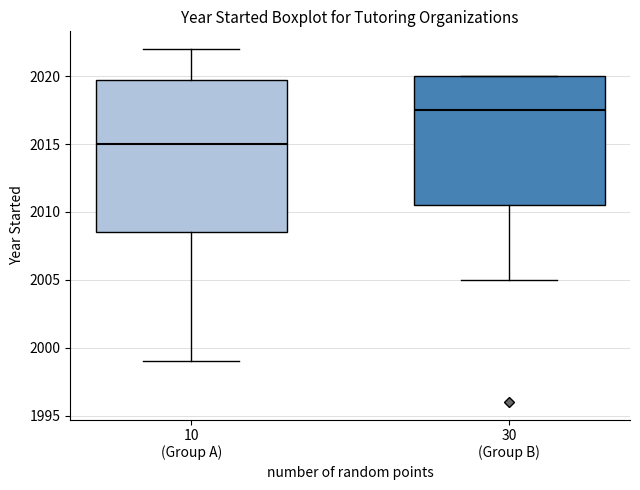

Reading left to right, transcribe this box plot: for each box, give where its median line is, the range the box spans, and where its two whiskers end, as read against the y-axis. The values are not printed on the chart, so give them approximately, as read against the axis.

10 (Group A): median 2015.0, box 2008.5 to 2020.0, whiskers 1999.0 to 2022.0
30 (Group B): median 2017.5, box 2010.5 to 2020.0, whiskers 2005.0 to 2020.0